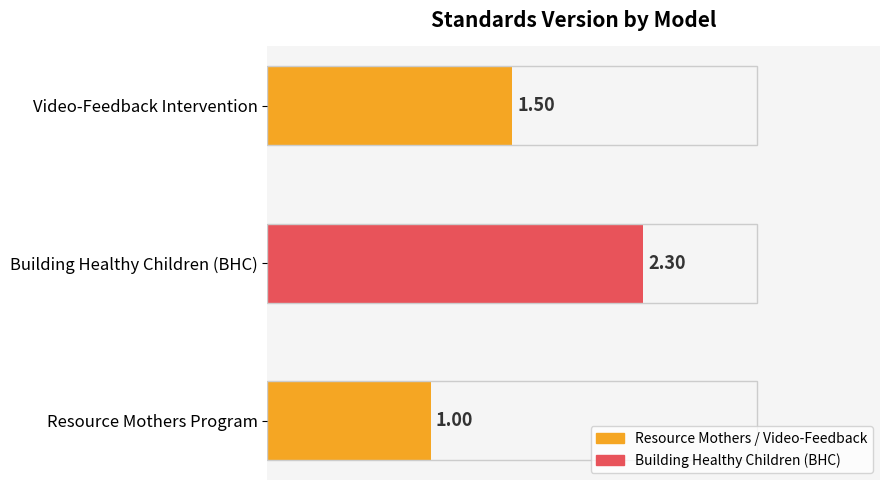

What is the average value?

1.6